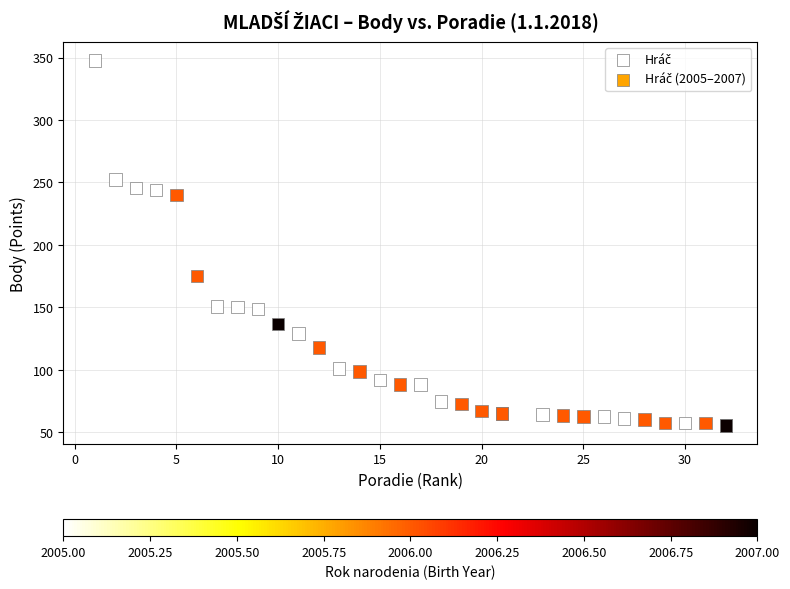

What Y value in the scatter plot is closest to 201?

175.1